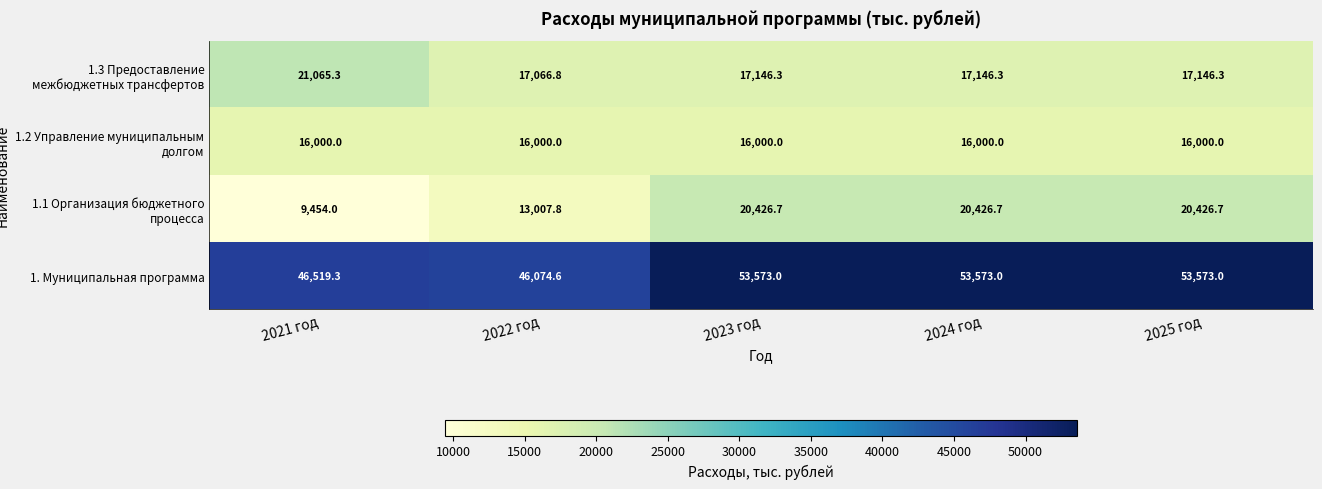

How many categories are shown in the chart?

5